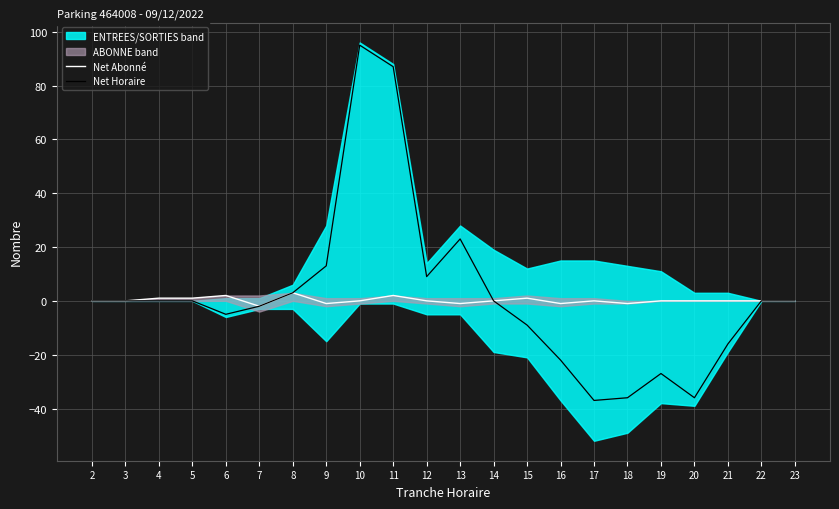

How many values in Net Horaire are below zero?

9